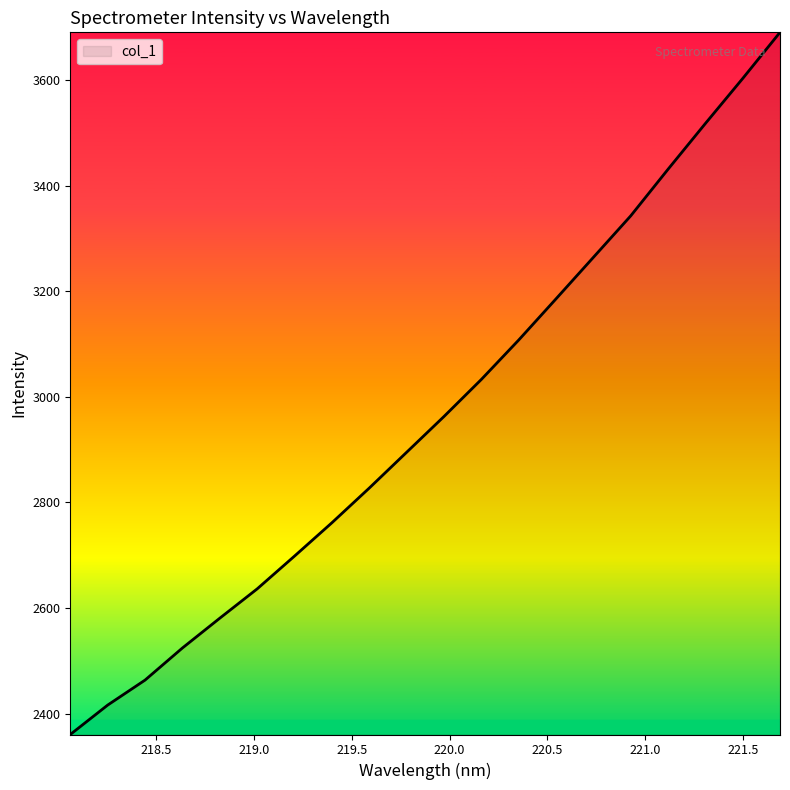

What is the smallest value displayed?

2360.6